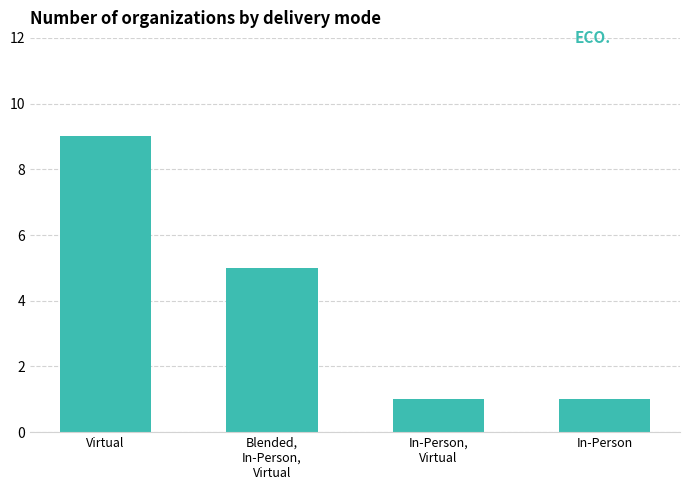

What is the value of the 1st bar from the left?

9